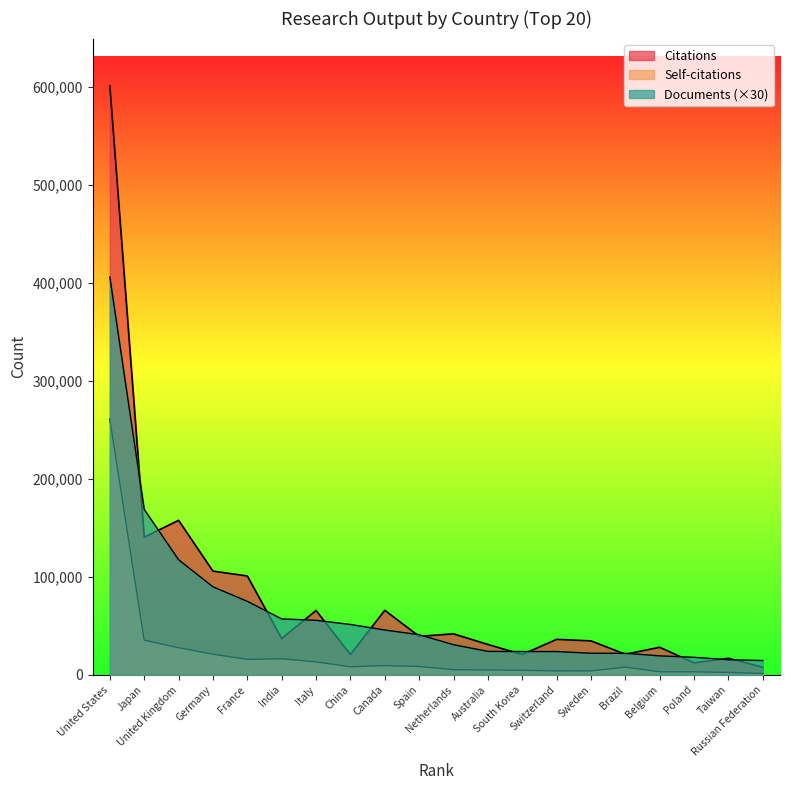

Which has a higher value, Belgium or Brazil?

Belgium